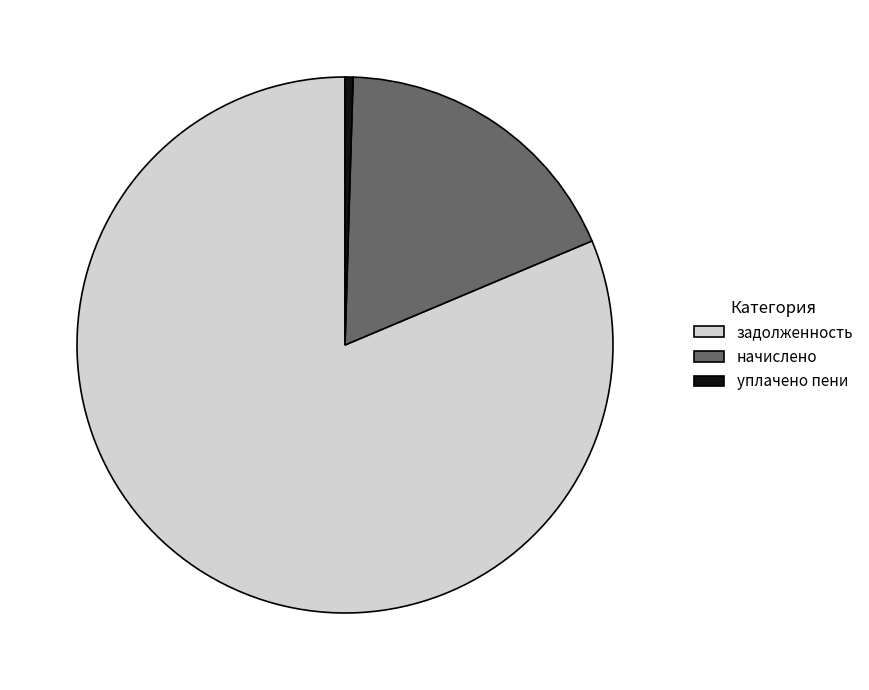

What is the smallest slice in the pie chart?

уплачено пени